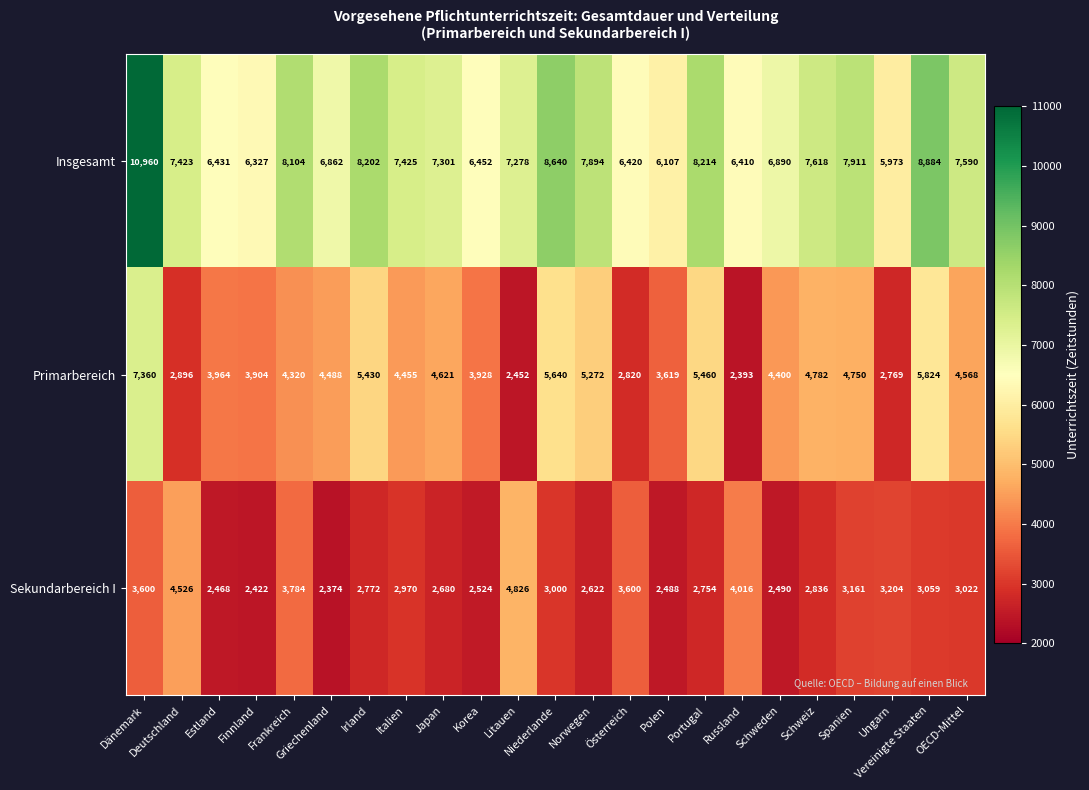

Count the number of data series in this chart.

3